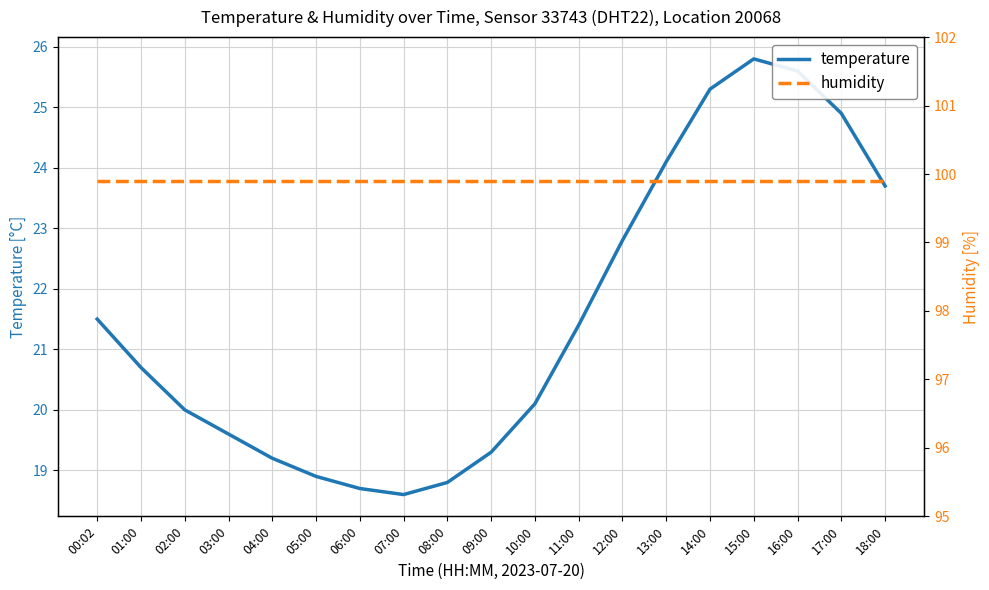

What is the lowest value of the temperature series?

18.6